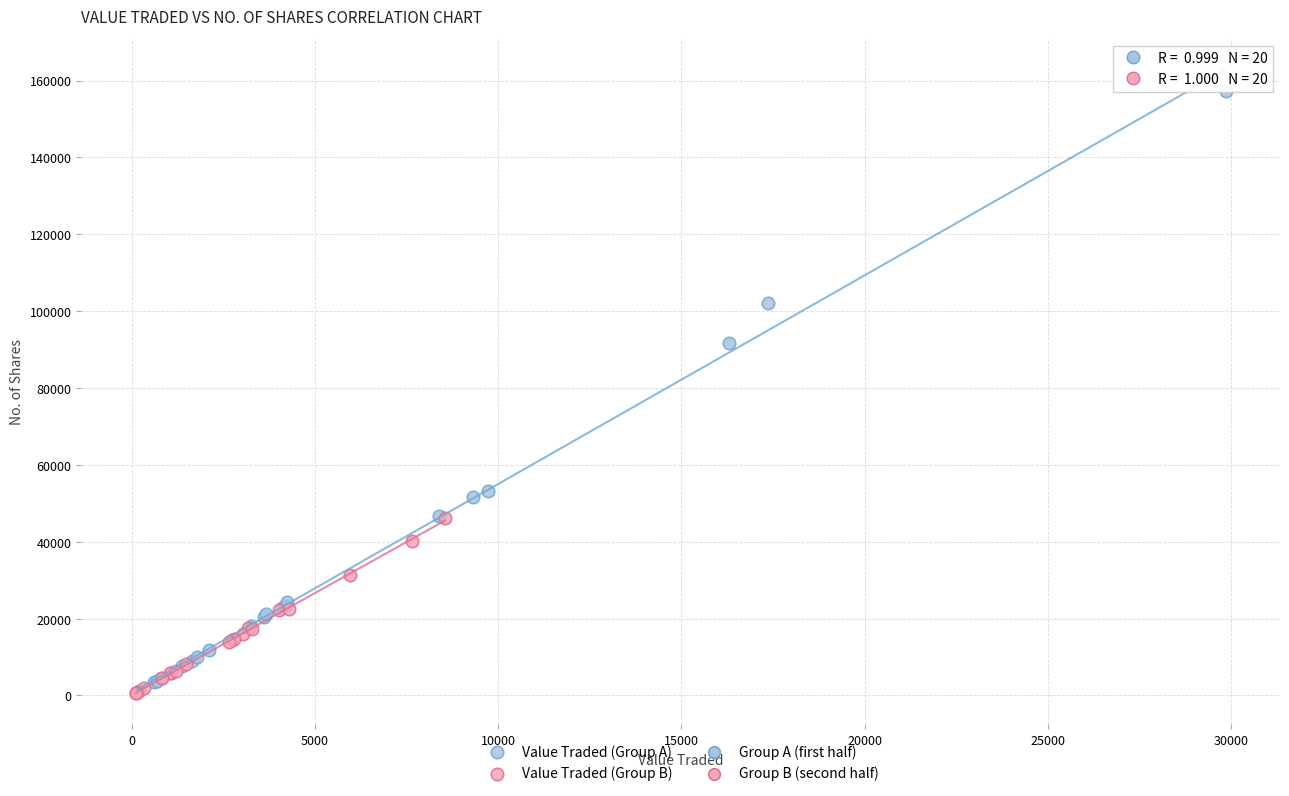

Which series has the largest Y range (max minus min)?

Value Traded (Group A)